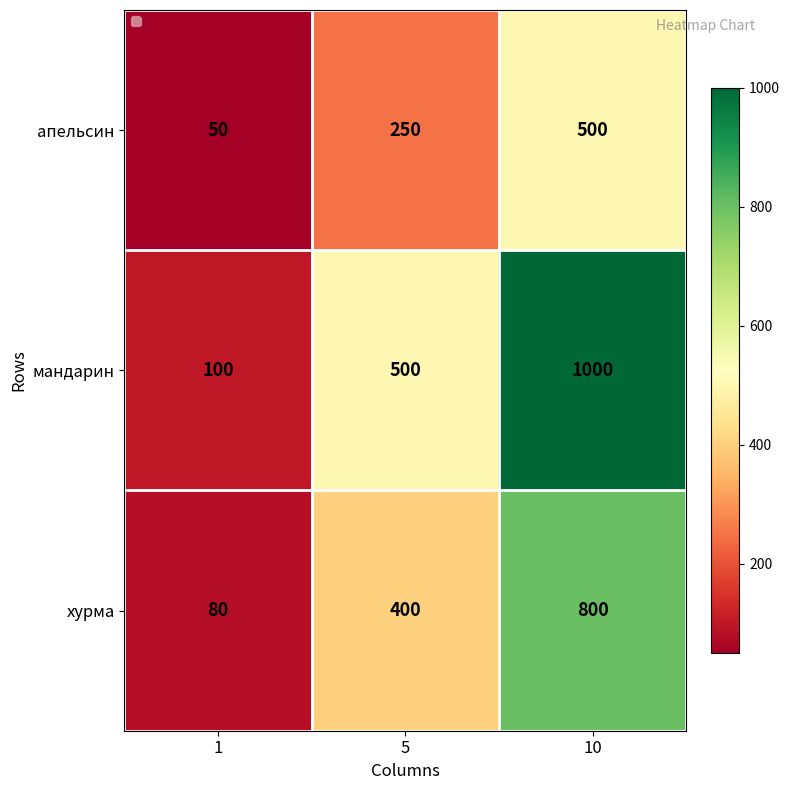

What is the total value across all series at 1?

230